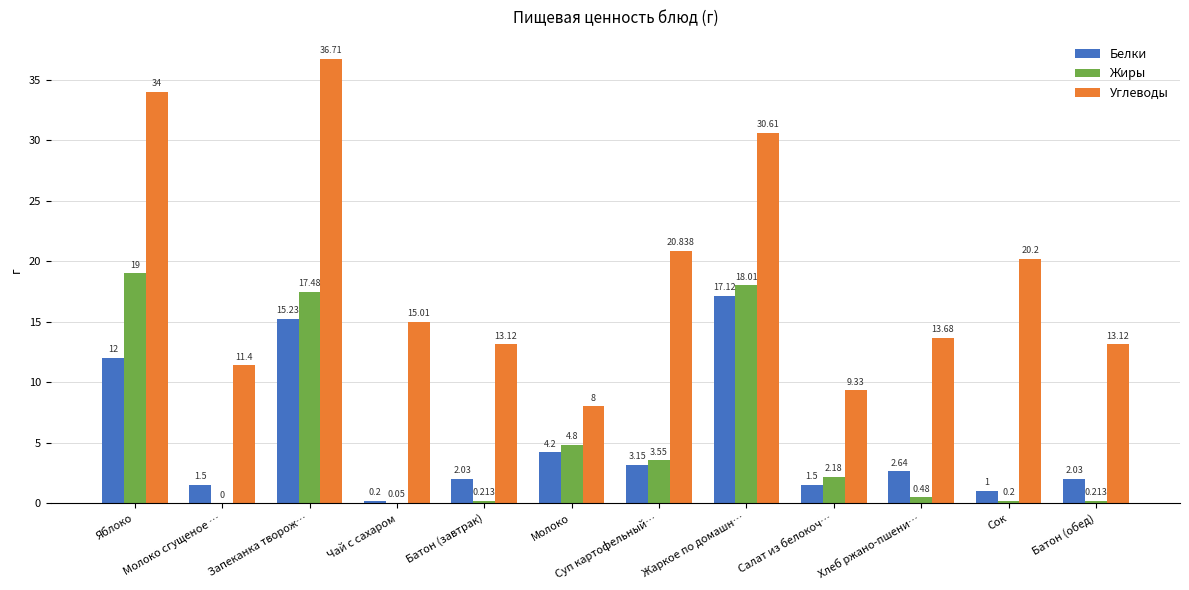

Between Молоко сгущеное … and Салат из белокоч…, which series saw the biggest shift?

Жиры